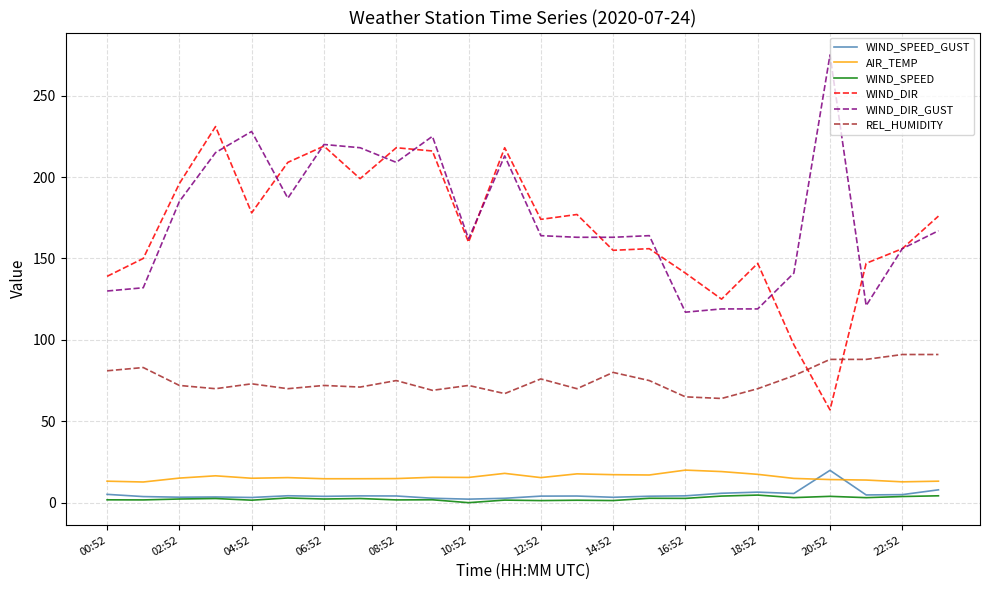

True or false: WIND_SPEED and REL_HUMIDITY intersect in this chart.

False